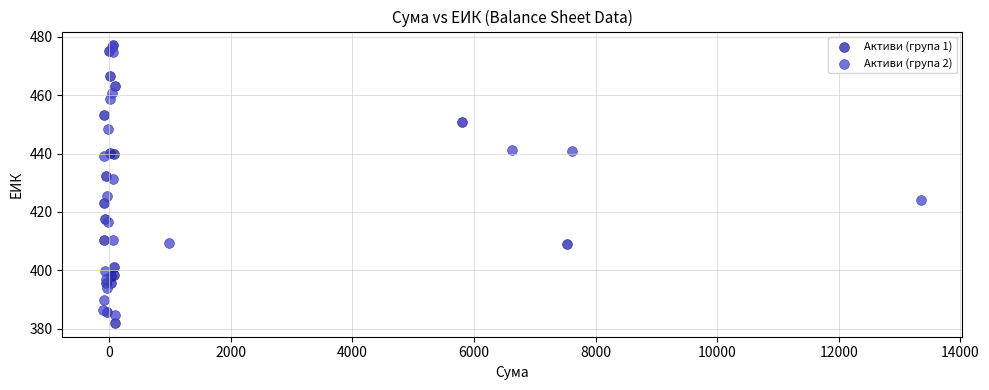

What are all the series names shown in the legend?

Активи (група 1), Активи (група 2)